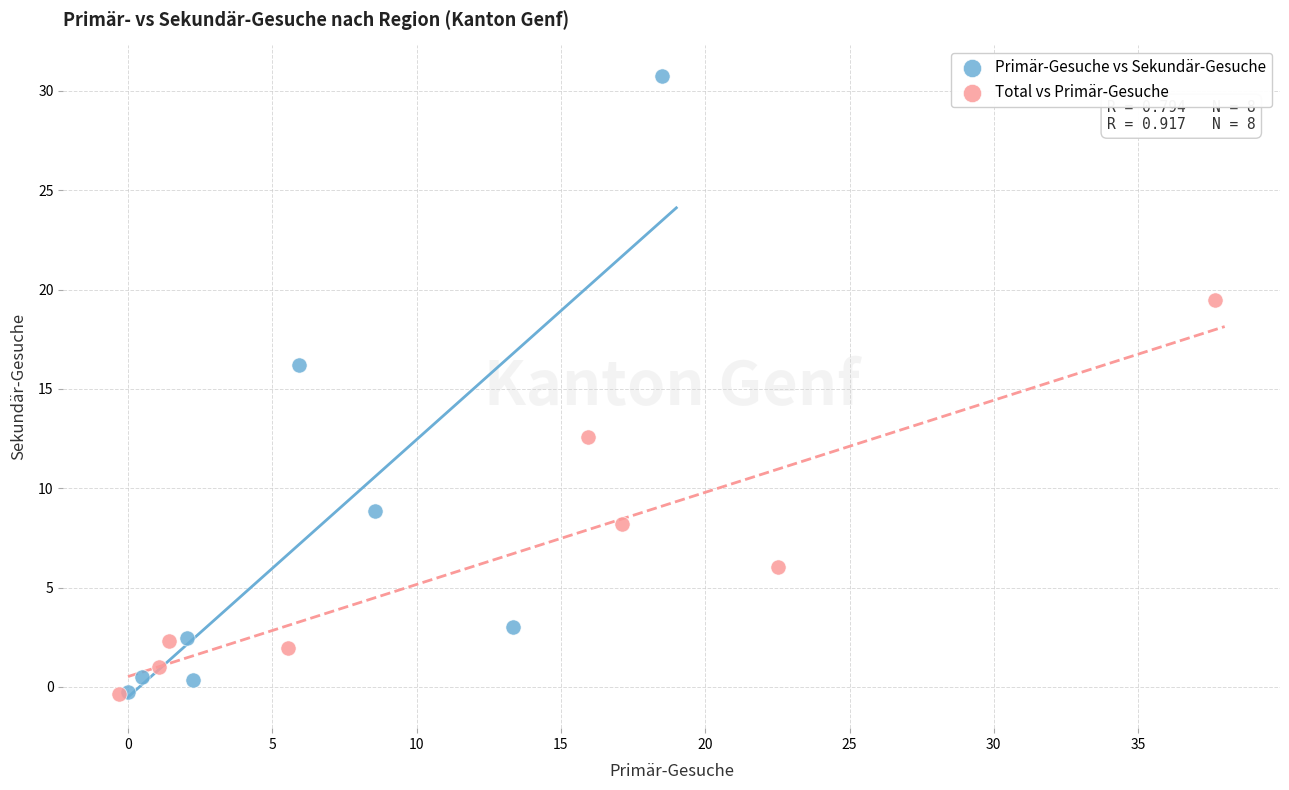

What are all the series names shown in the legend?

Primär-Gesuche vs Sekundär-Gesuche, Total vs Primär-Gesuche